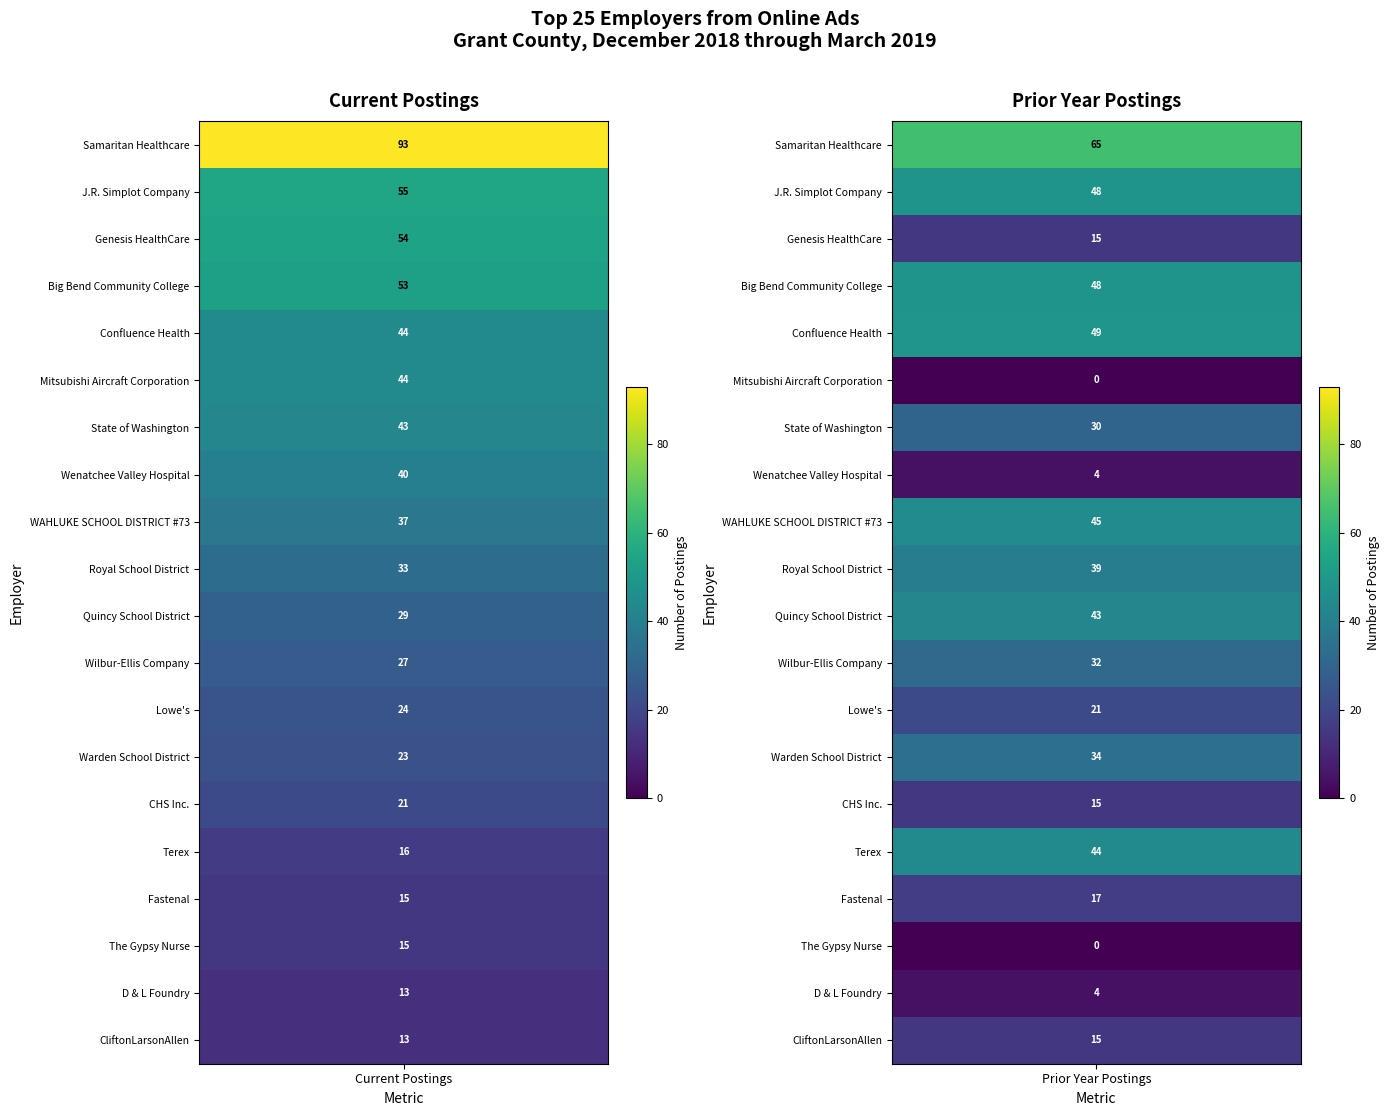

Is it true that Current Postings equals 43 at 6?

True